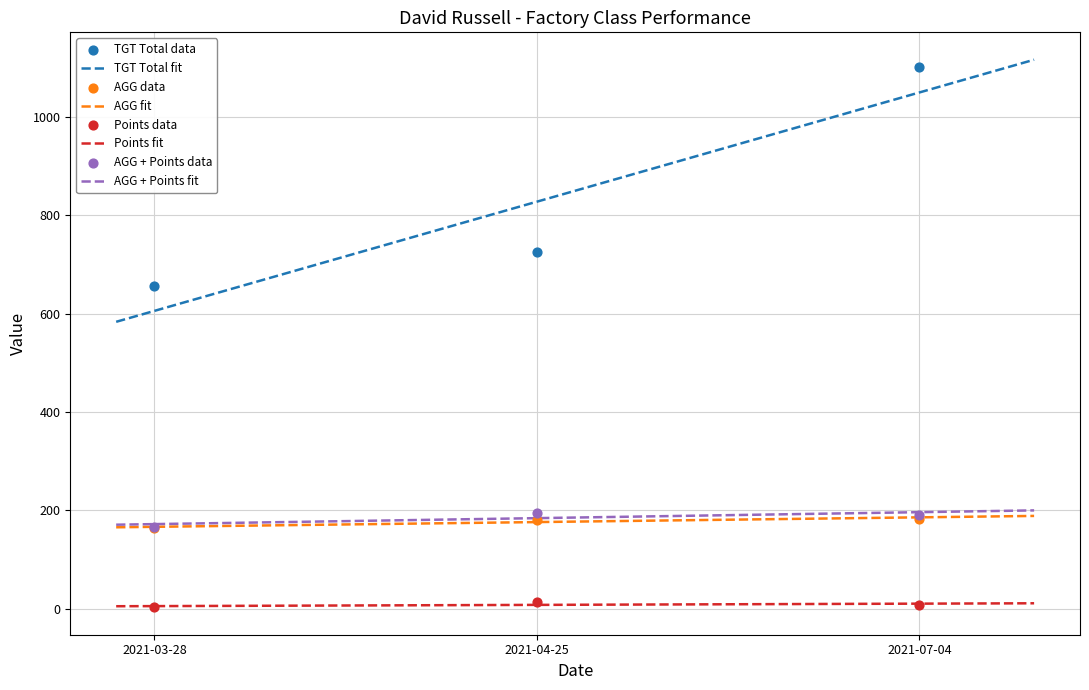

What is the total value across all series at 2021-04-25?

1113.5